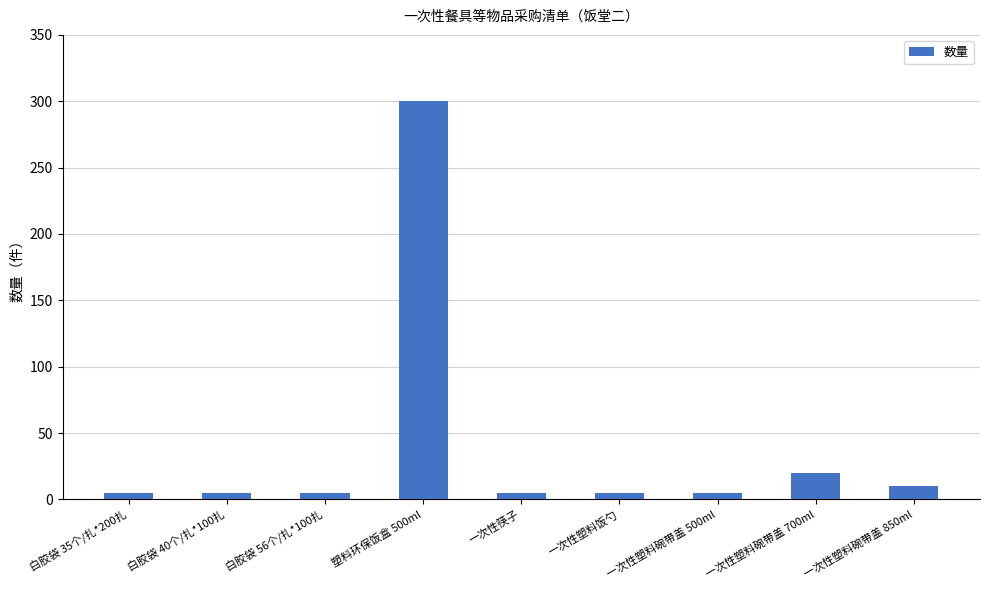

True or false: the data shows 20 at 一次性塑料碗带盖 700ml.

True